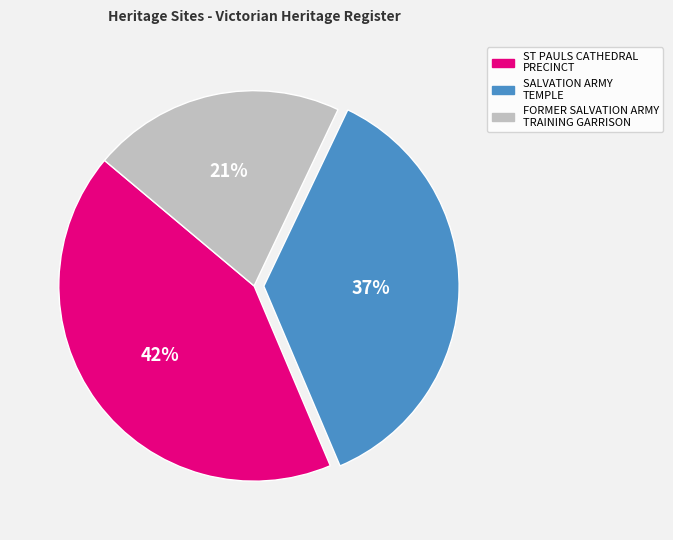

What percentage is the ST PAULS CATHEDRAL PRECINCT slice, to the nearest percent?

42%